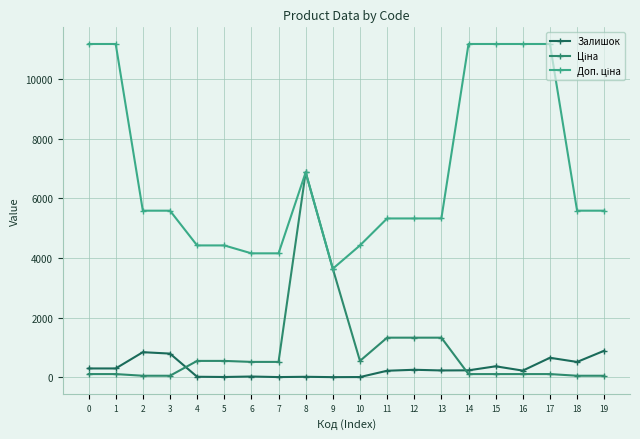

At which category is the sum across all series the highest?

8